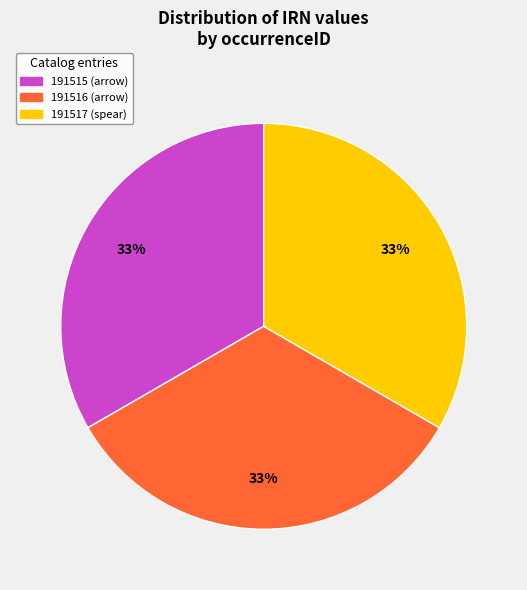

Is the sum of 191515 (arrow) and 191517 (spear) greater than half?

Yes